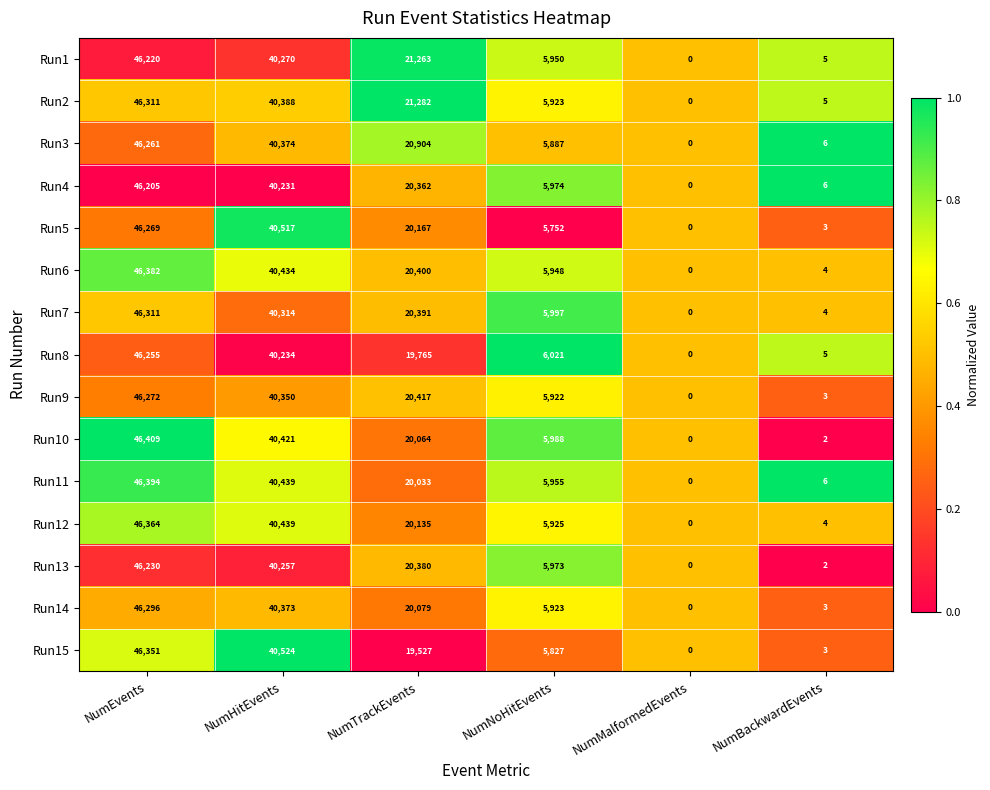

Where is Run13 nearest to the value 23115?

NumTrackEvents